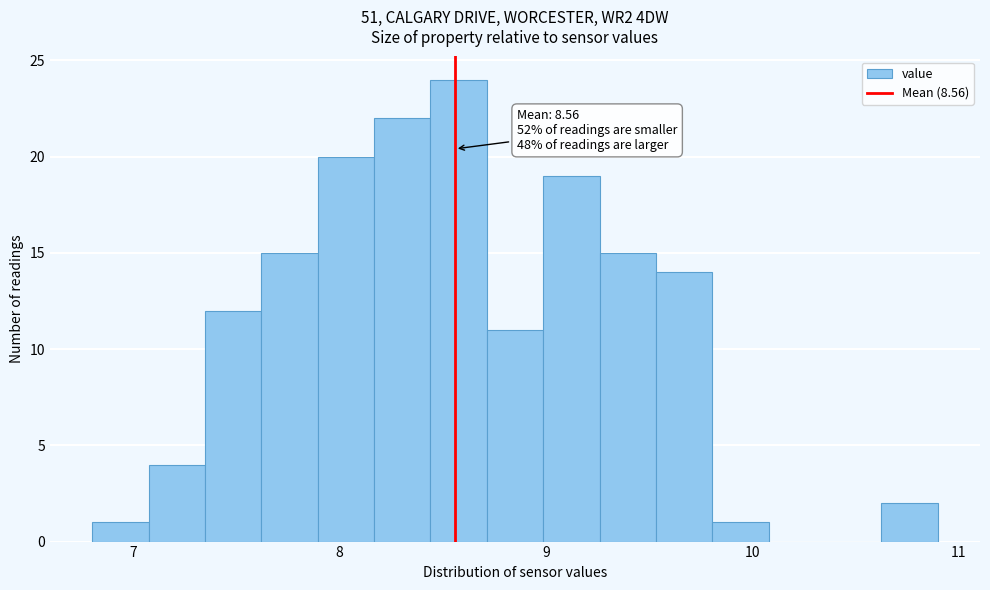

Read against the x-axis, roughly where is the centre of the tallest bar?

8.6